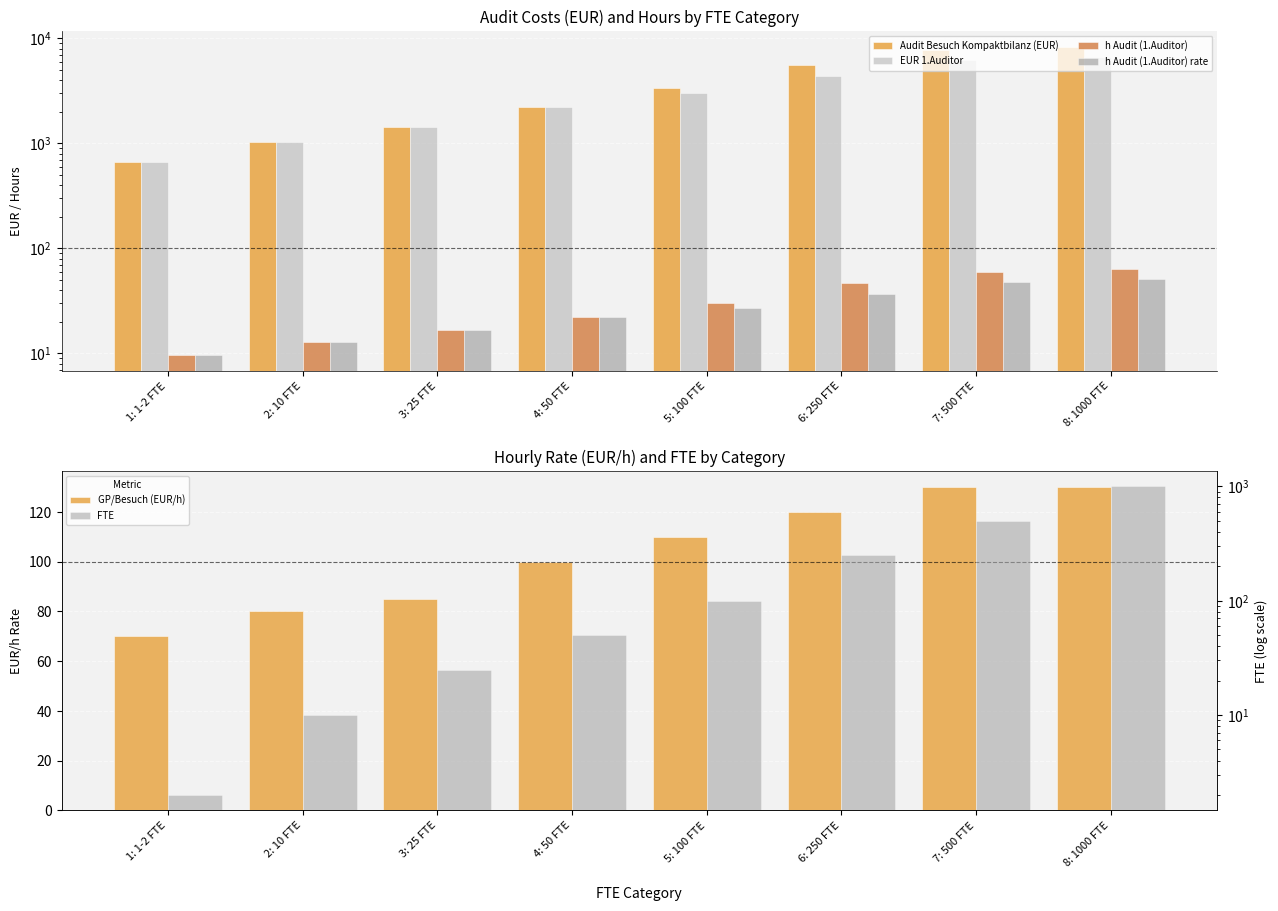

Does the chart contain stacked bars?

No